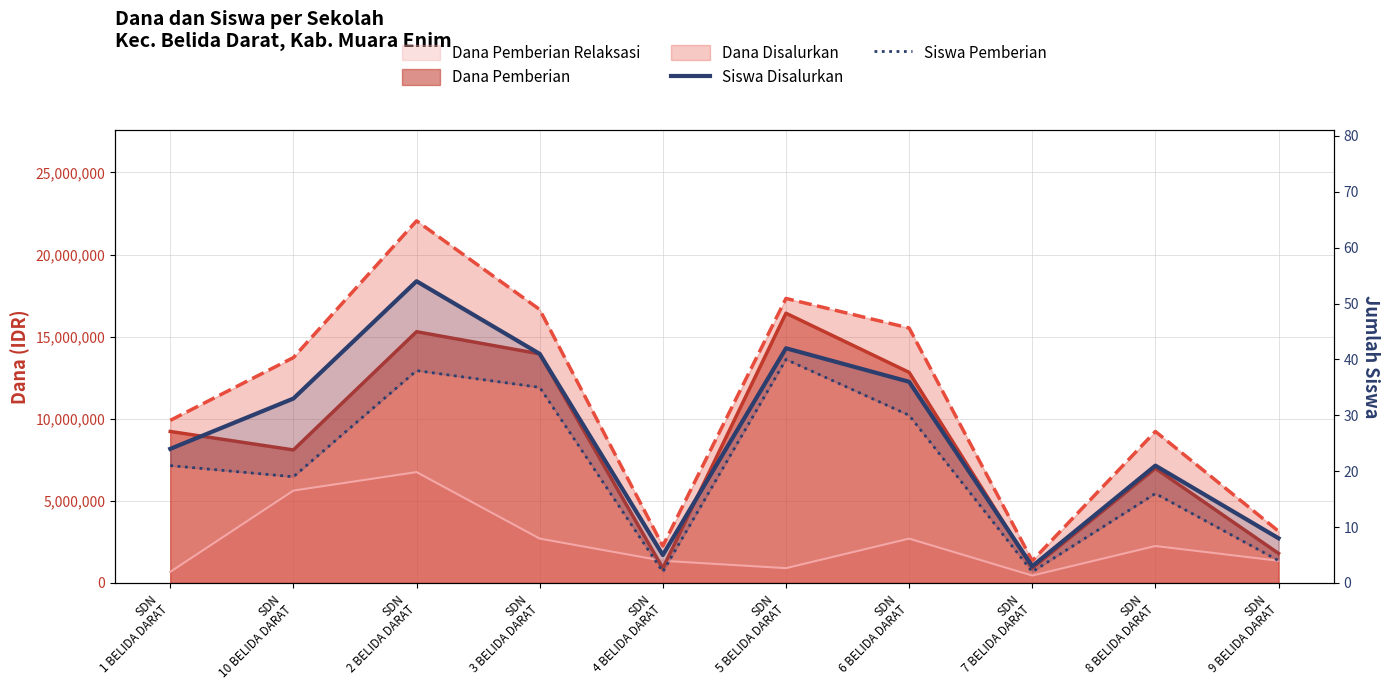

What is the difference between the maximum and minimum values in the Siswa Disalurkan series?

51